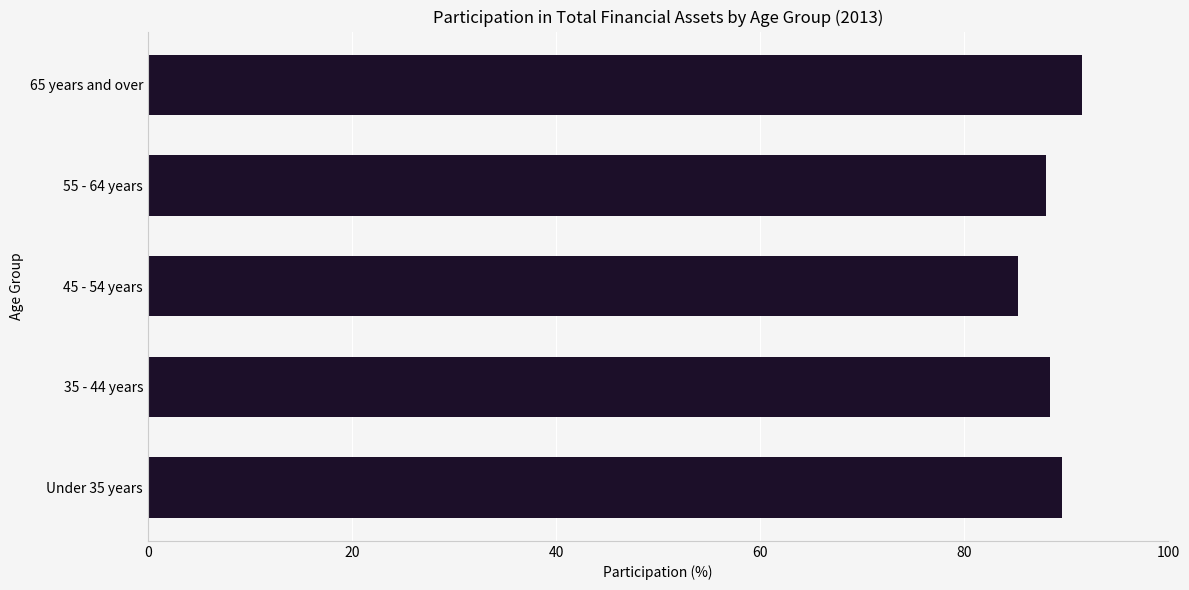

Read the value at 65 years and over.

91.5